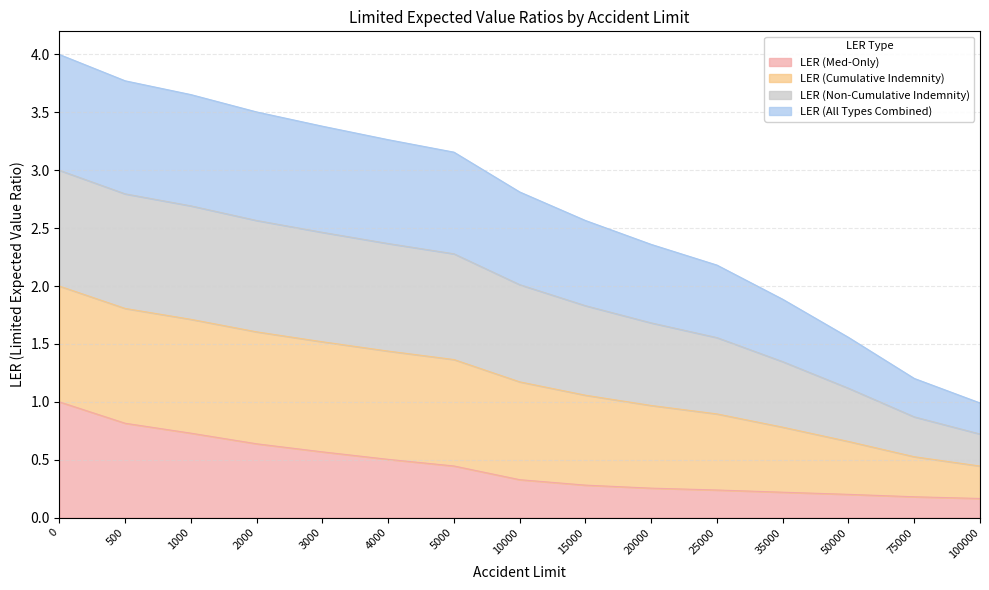

What is the total value across all series at 3000?

3.4